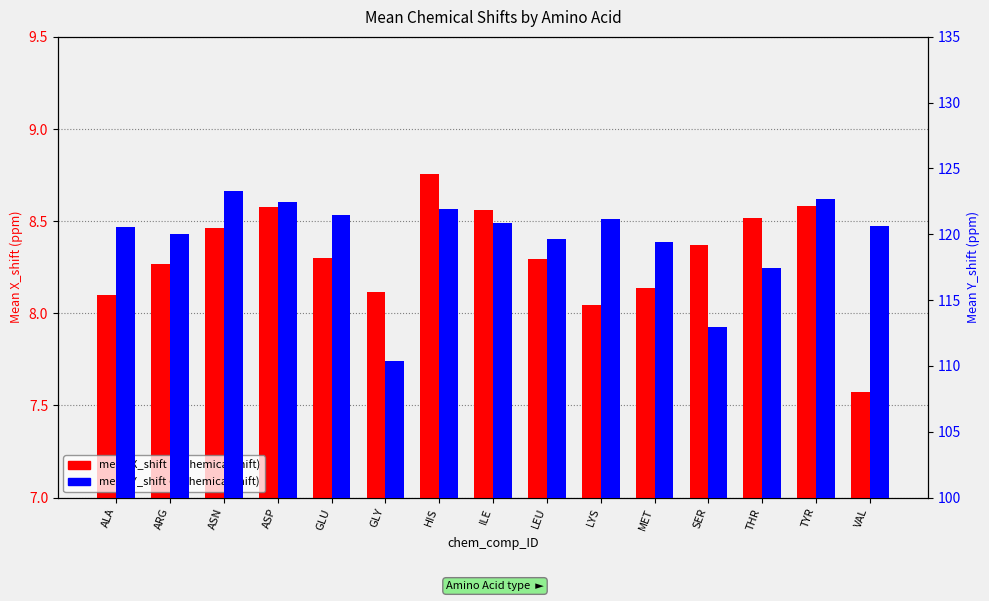

List the labels in order of mean Y_shift value, largest first.

ASN, TYR, ASP, HIS, GLU, LYS, ILE, VAL, ALA, ARG, LEU, MET, THR, SER, GLY